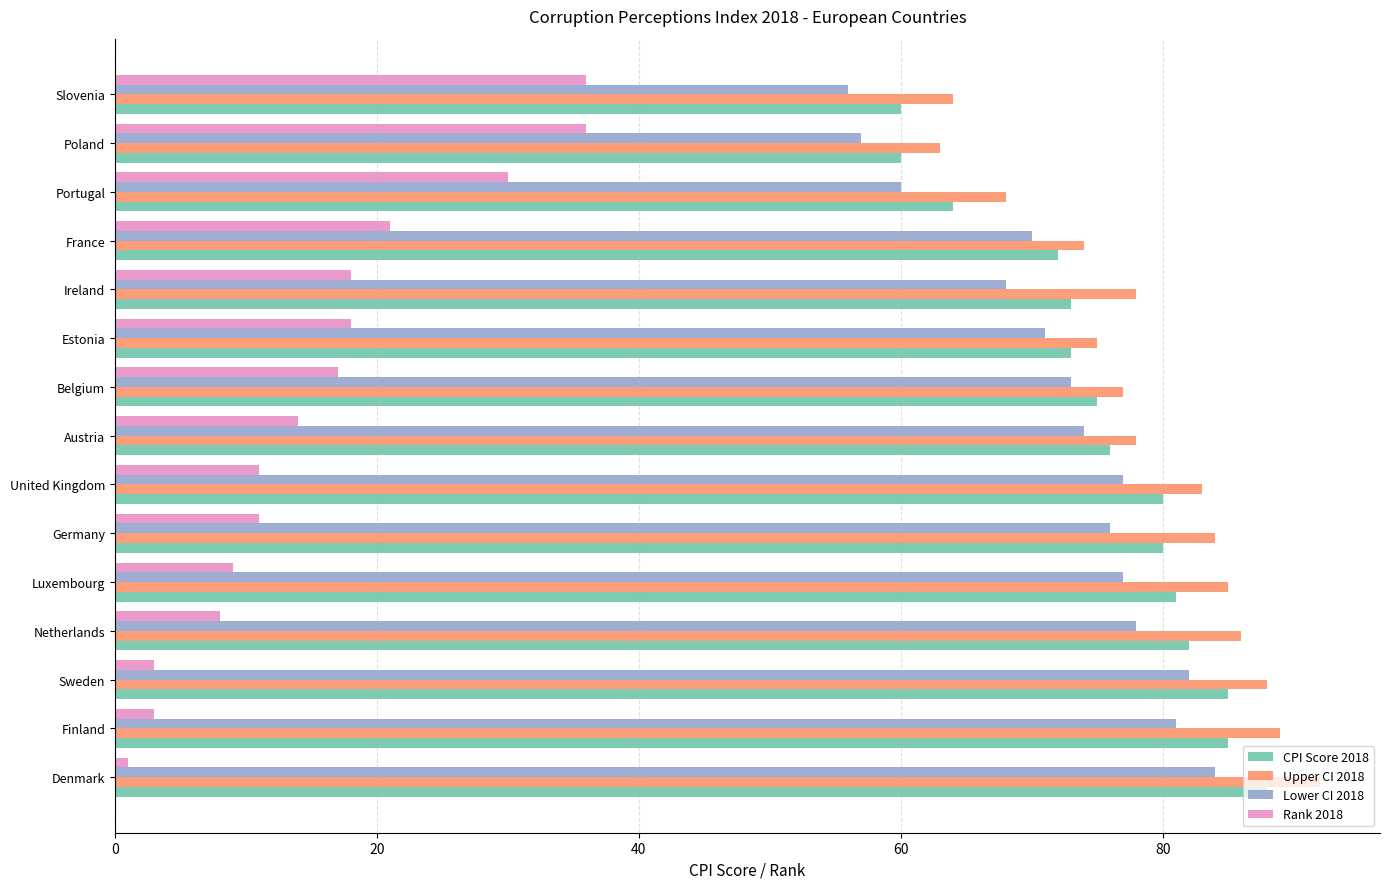

True or false: Upper CI 2018 has a value of 25 at Ireland.

False